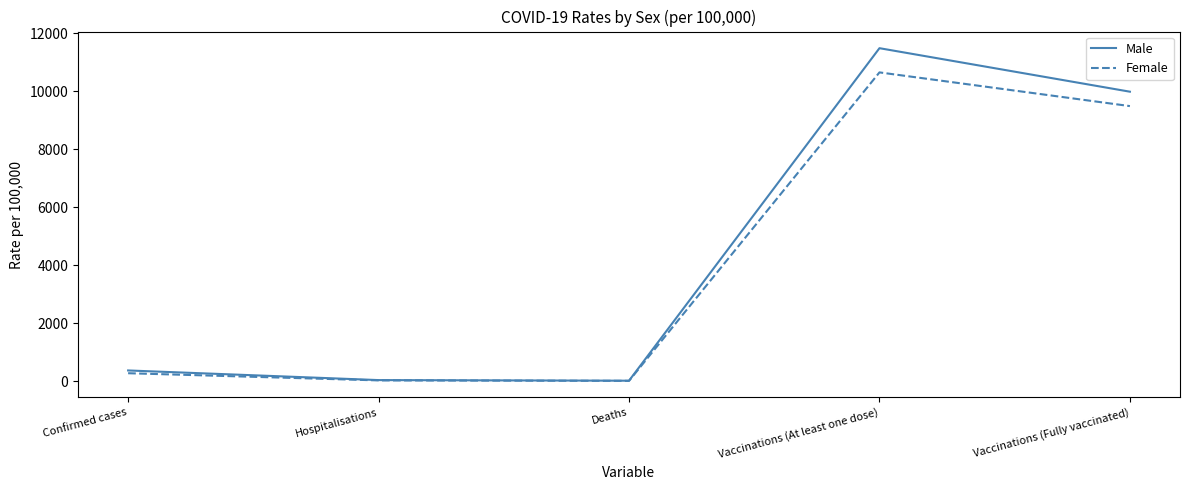

At which category is the sum across all series the highest?

Vaccinations (At least one dose)